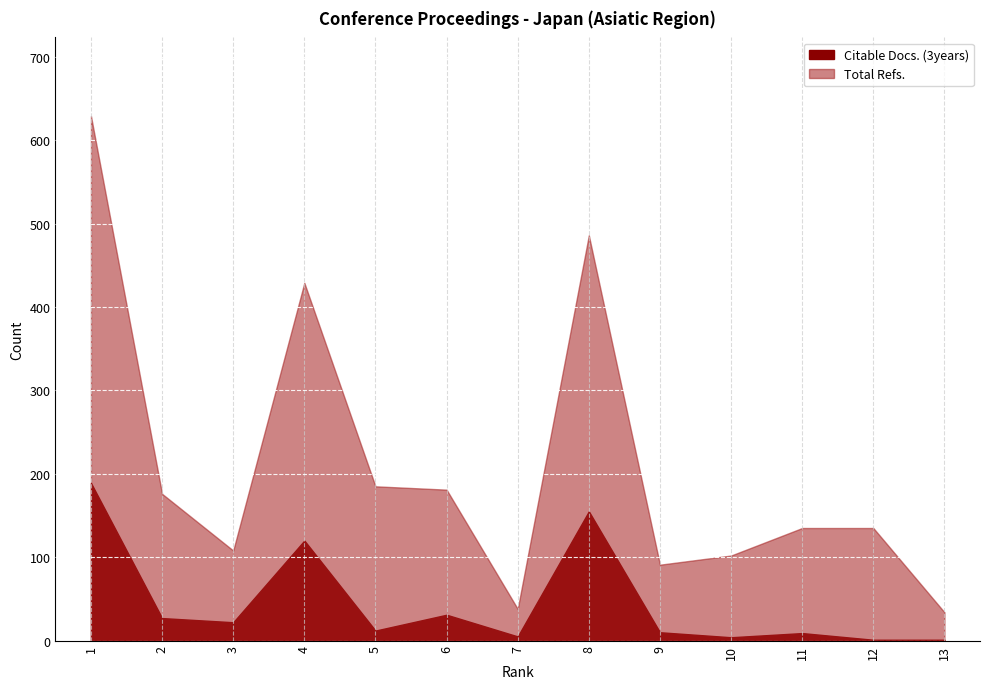

What is the difference between the Total Refs. values at 4 and 13?

395